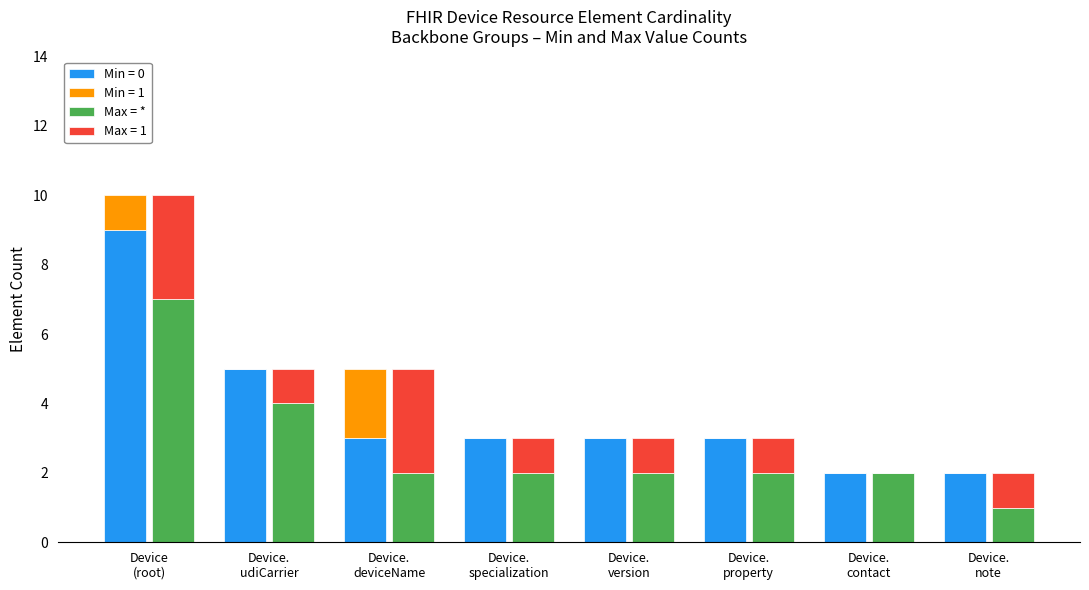

What is the difference between the values at Device.
contact and Device
(root)?

5